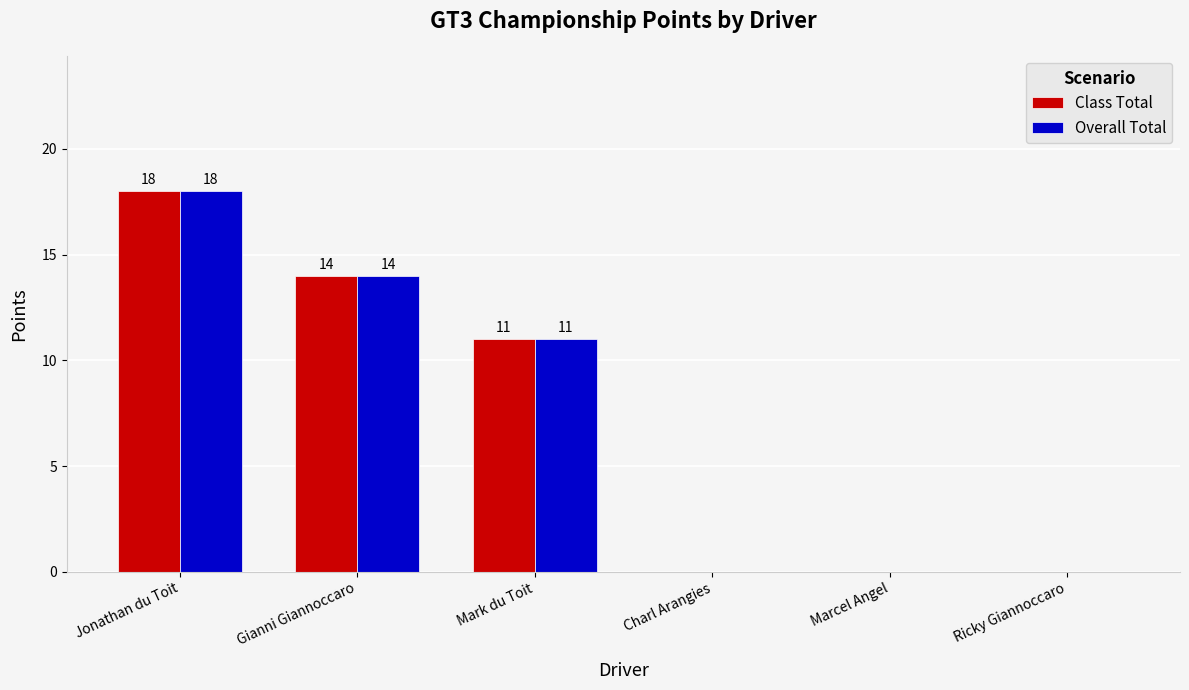

What are all the series names shown in the legend?

Class Total, Overall Total